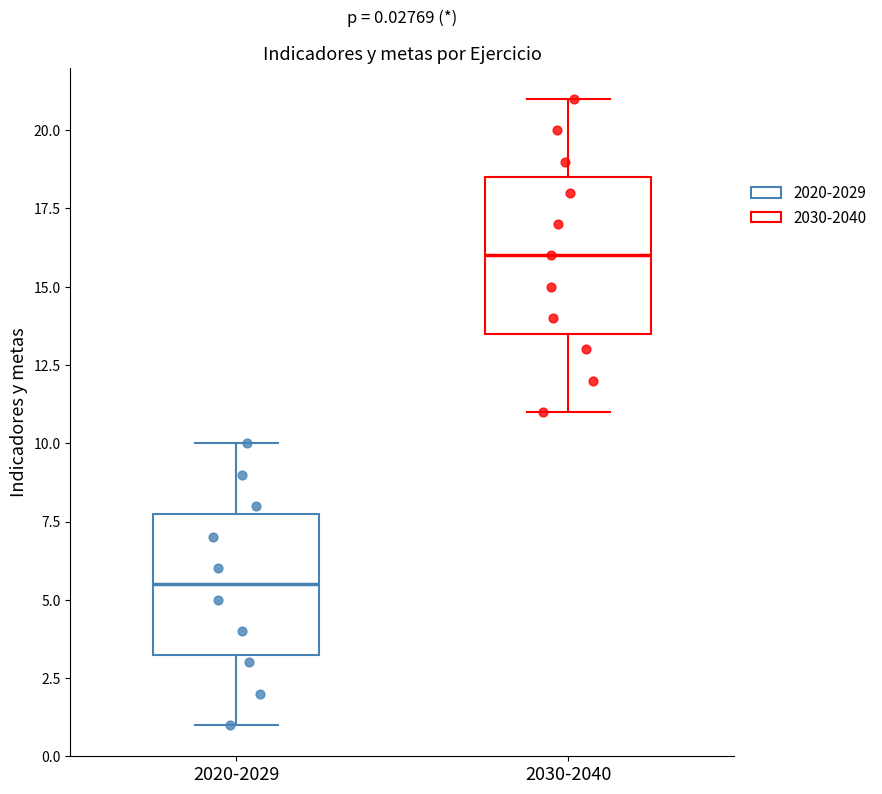

Which box is the tallest, from its lower edge to its upper edge?

2030-2040